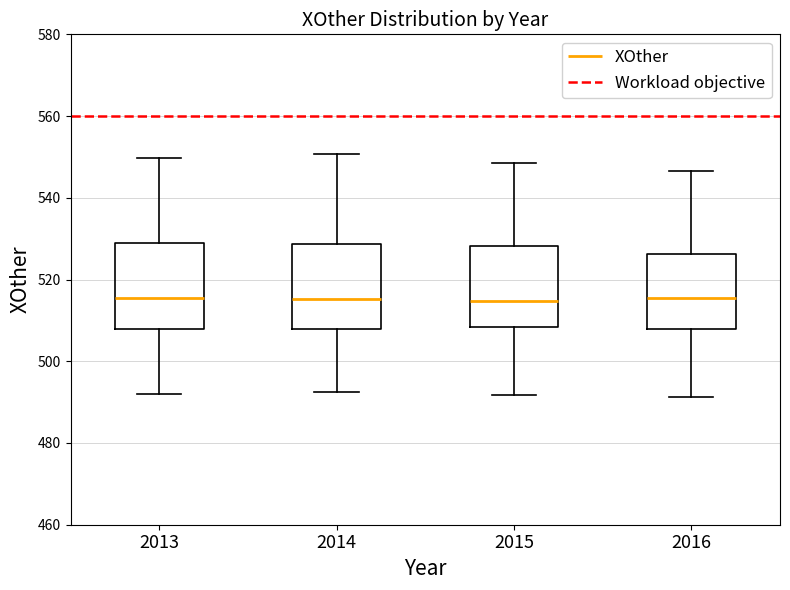

Reading left to right, read every box against the y-axis: the position of its median line, the range the box covers, and the ends of its whiskers. The values are not printed on the chart, so give them approximately, as read against the axis.

2013: median 516, box 508 to 528, whiskers 492 to 550
2014: median 516, box 508 to 528, whiskers 492 to 550
2015: median 514, box 508 to 528, whiskers 492 to 548
2016: median 516, box 508 to 526, whiskers 492 to 546